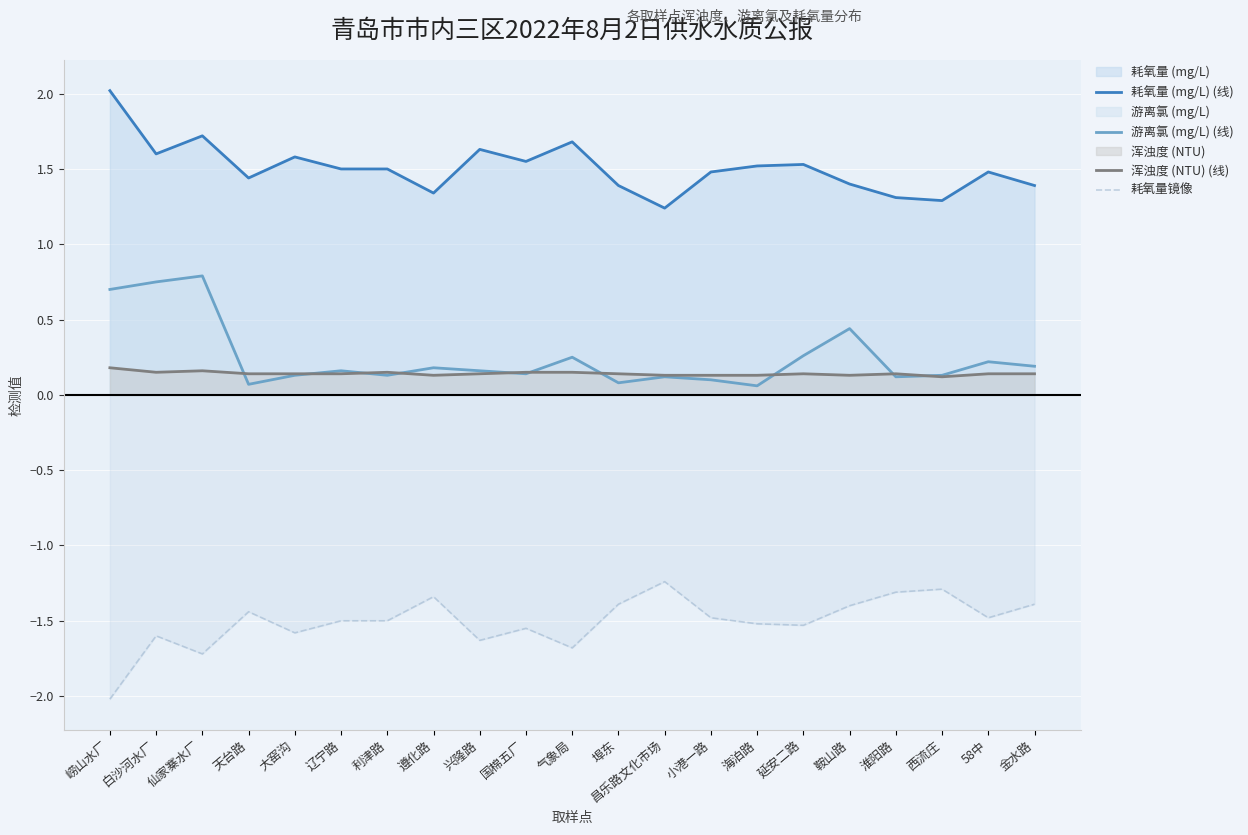

What is the value of the 游离氯 (mg/L) (线) point at the 15th from the left?

0.1